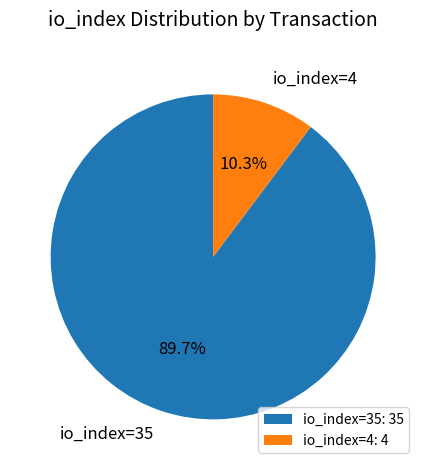

To the nearest percent, what is the difference between the largest and smallest slice percentages?

79%